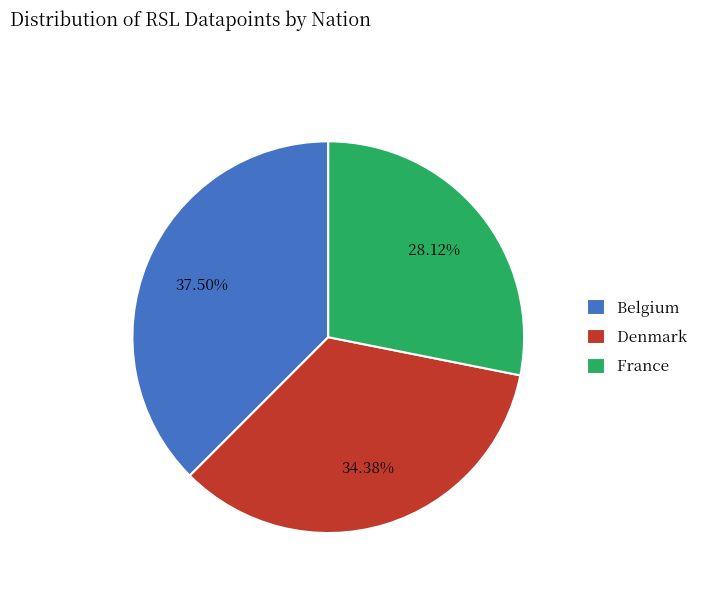

Which slice is the smallest?

France